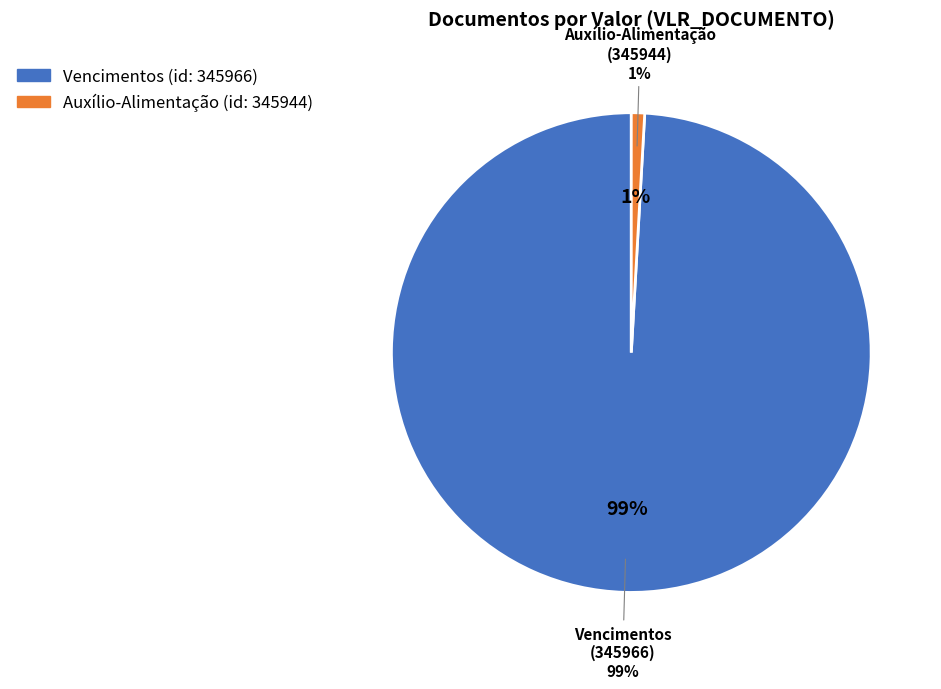

Is it true that 345944 is 1% of the pie?

True